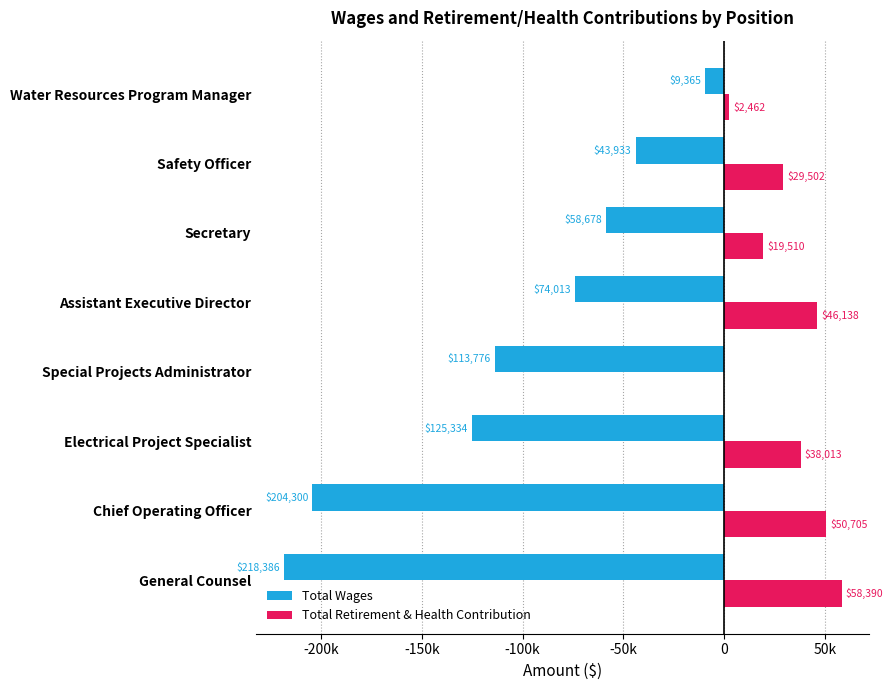

Which series has the largest total across all categories?

Total Retirement & Health Contribution